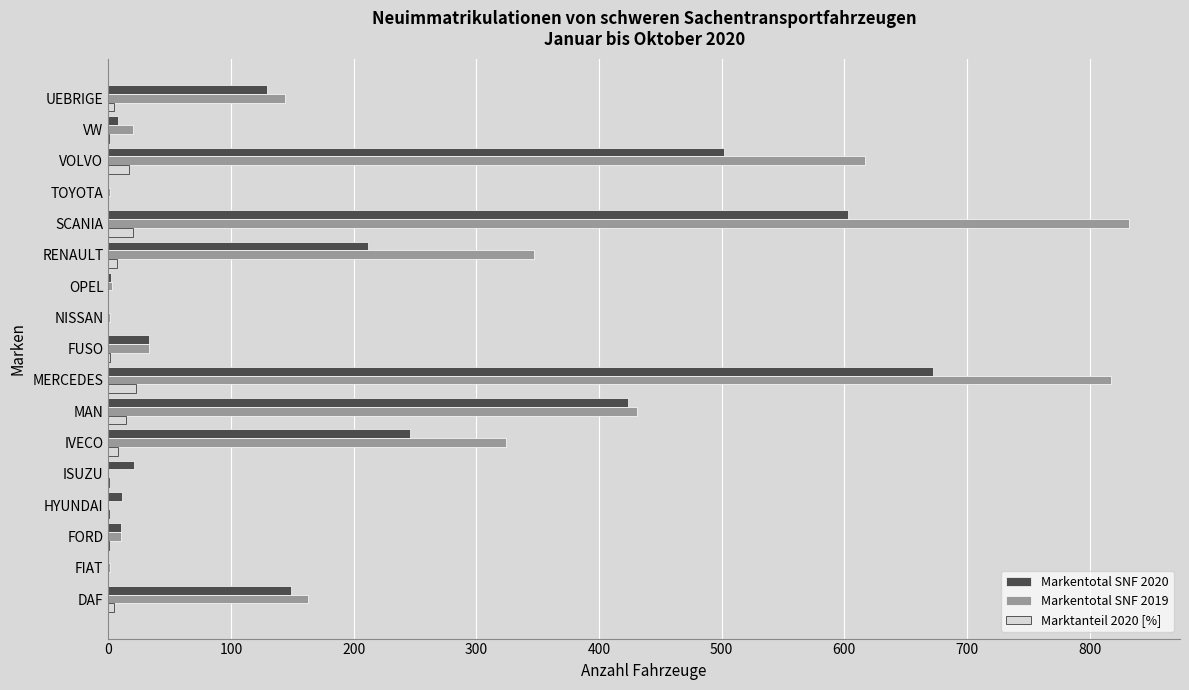

What is the average value of the Markentotal SNF 2020 series?

177.8